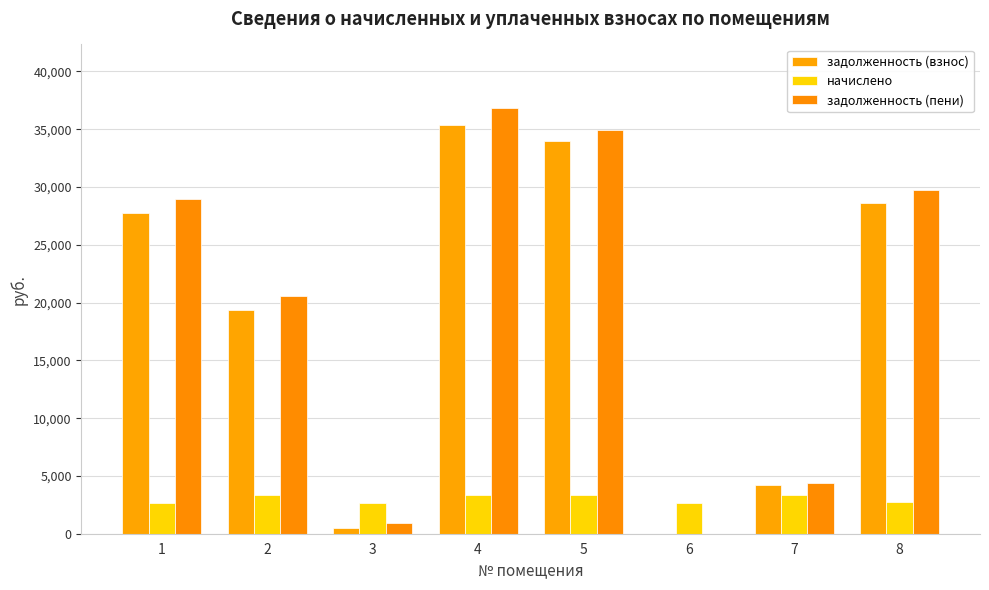

What is the difference between the задолженность (взнос) values at 4 and 3?

34865.5